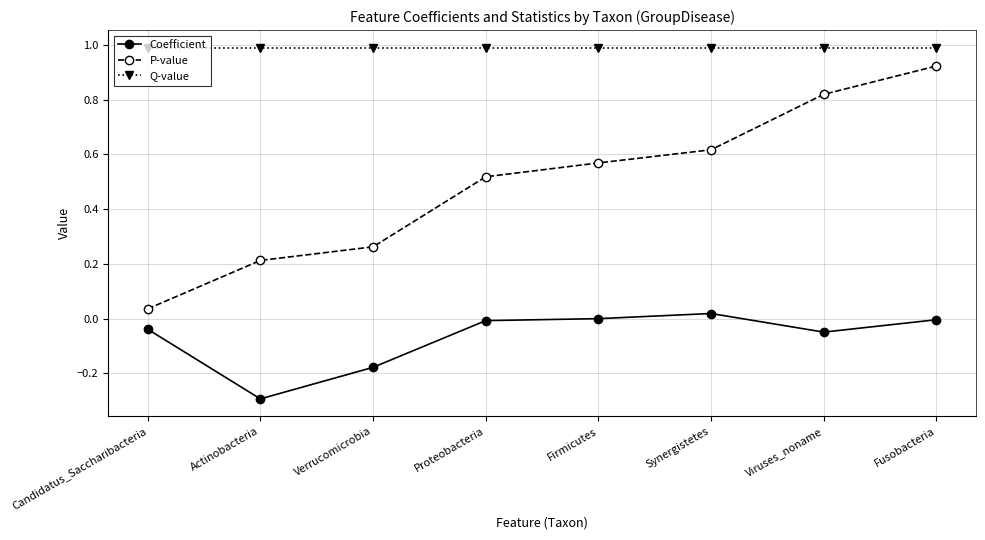

True or false: P-value and Coefficient intersect in this chart.

False